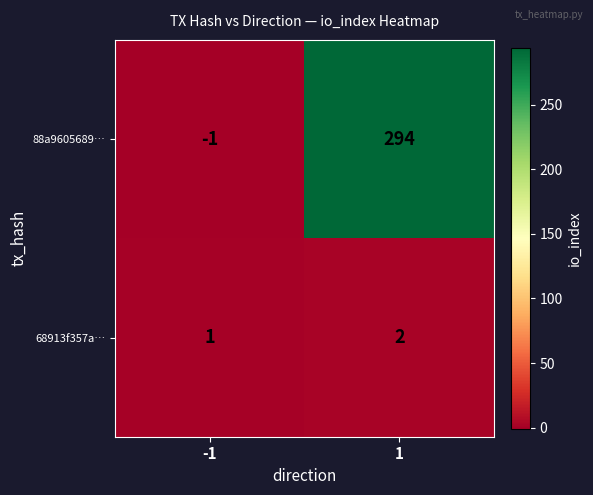

True or false: 68913f357a… has a value of 1 at -1.

True